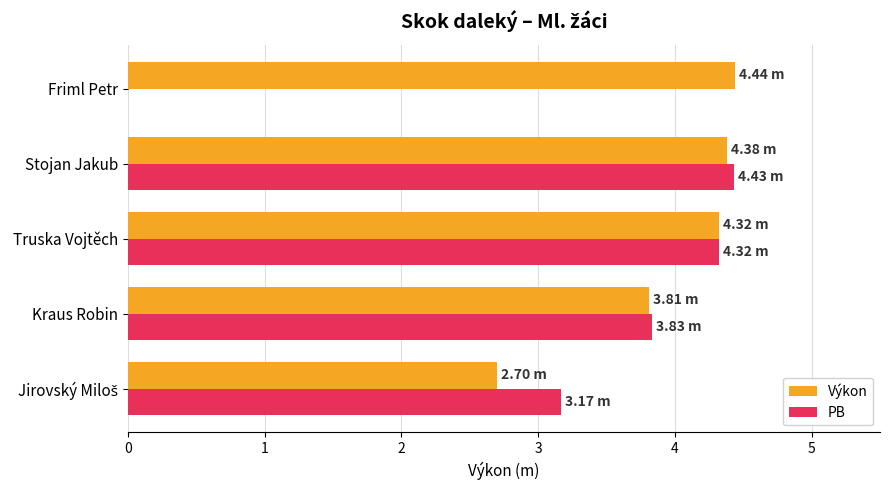

What is the total value across all series at Stojan Jakub?

8.8